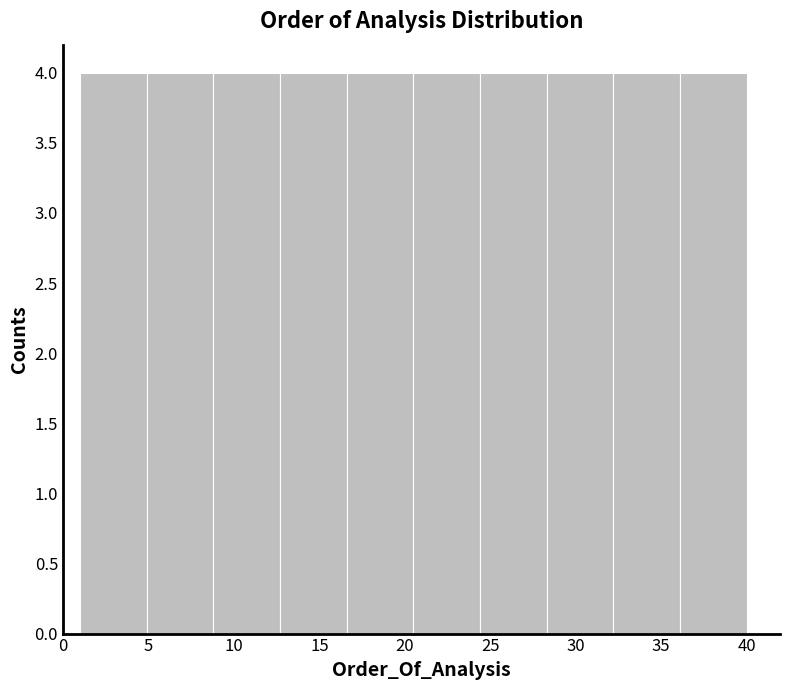

How tall is the bar that spans 28.3 to 32.2 on the x-axis? Neither the bar edges nor the heights are printed on the chart, so give them approximately, as read against the axes.

4